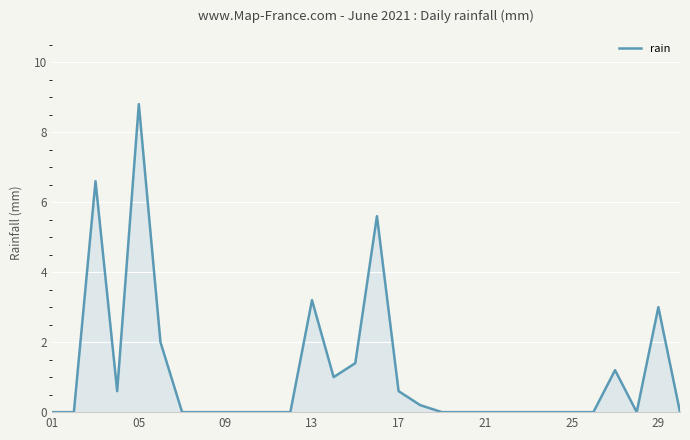

What is the greatest value displayed?

8.8